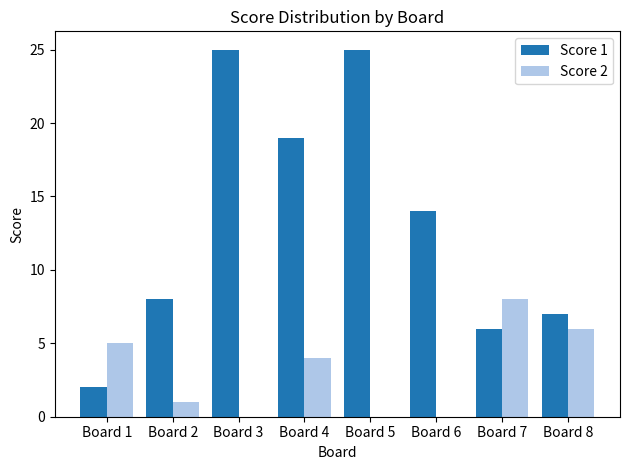

Reading left to right, extract all data points from this chart.

Score 1: Board 1=2	Board 2=8	Board 3=25	Board 4=19	Board 5=25	Board 6=14	Board 7=6	Board 8=7
Score 2: Board 1=5	Board 2=1	Board 3=0	Board 4=4	Board 5=0	Board 6=0	Board 7=8	Board 8=6